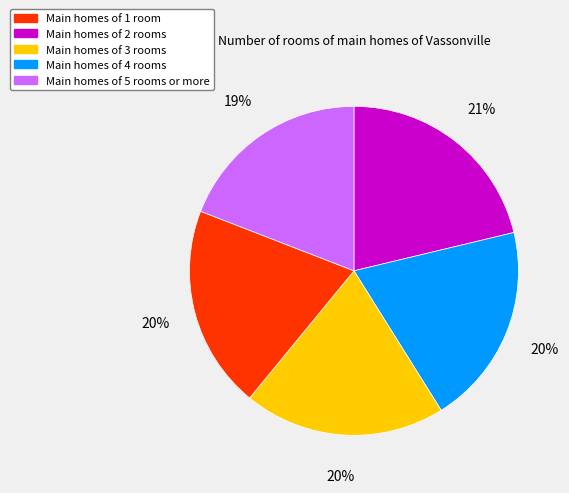

To the nearest percent, what is the difference between the largest and smallest slice percentages?

2%